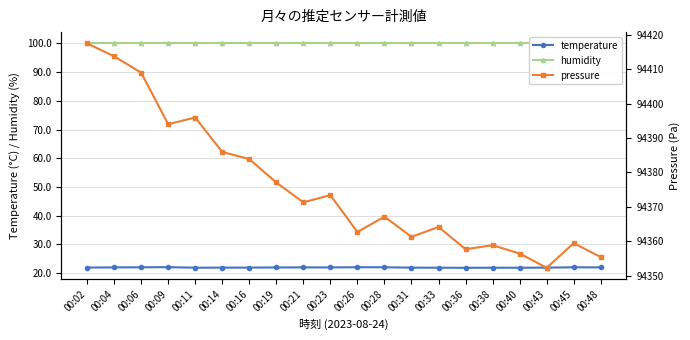

Where is pressure nearest to the value 94384?

00:16